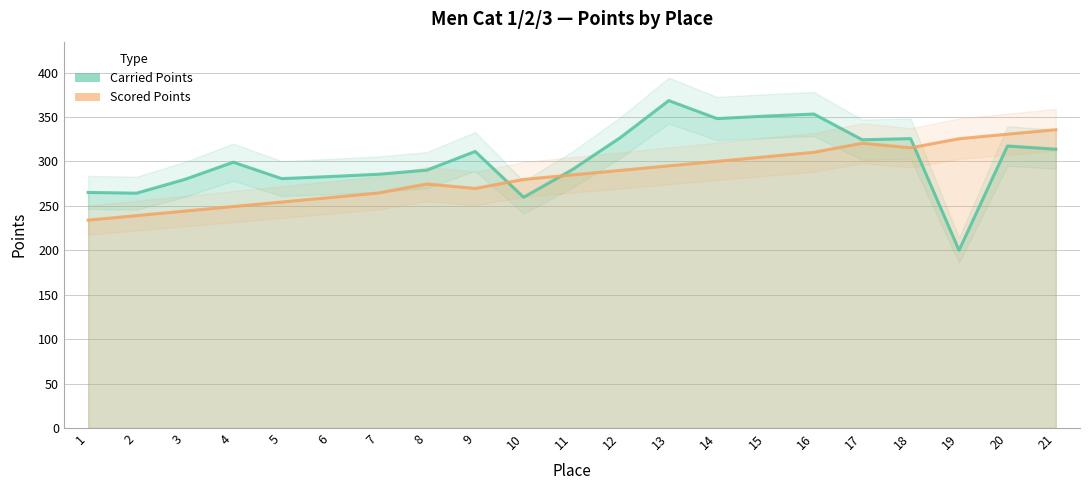

Reading right to left, extract all data points from this chart.

Carried Points: 21=313.7	20=317.4	19=200.0	18=325.6	17=324.4	16=353.3	15=351.0	14=348.2	13=368.5	12=326.8	11=290.5	10=259.7	9=311.2	8=290.2	7=285.5	6=283.0	5=280.6	4=299.1	3=279.8	2=264.3	1=265.1
Scored Points: 21=335.7	20=330.6	19=325.5	18=315.4	17=320.4	16=310.3	15=305.2	14=300.1	13=295.0	12=289.9	11=284.8	10=279.7	9=269.5	8=274.6	7=264.4	6=259.4	5=254.3	4=249.2	3=244.1	2=239.0	1=233.9